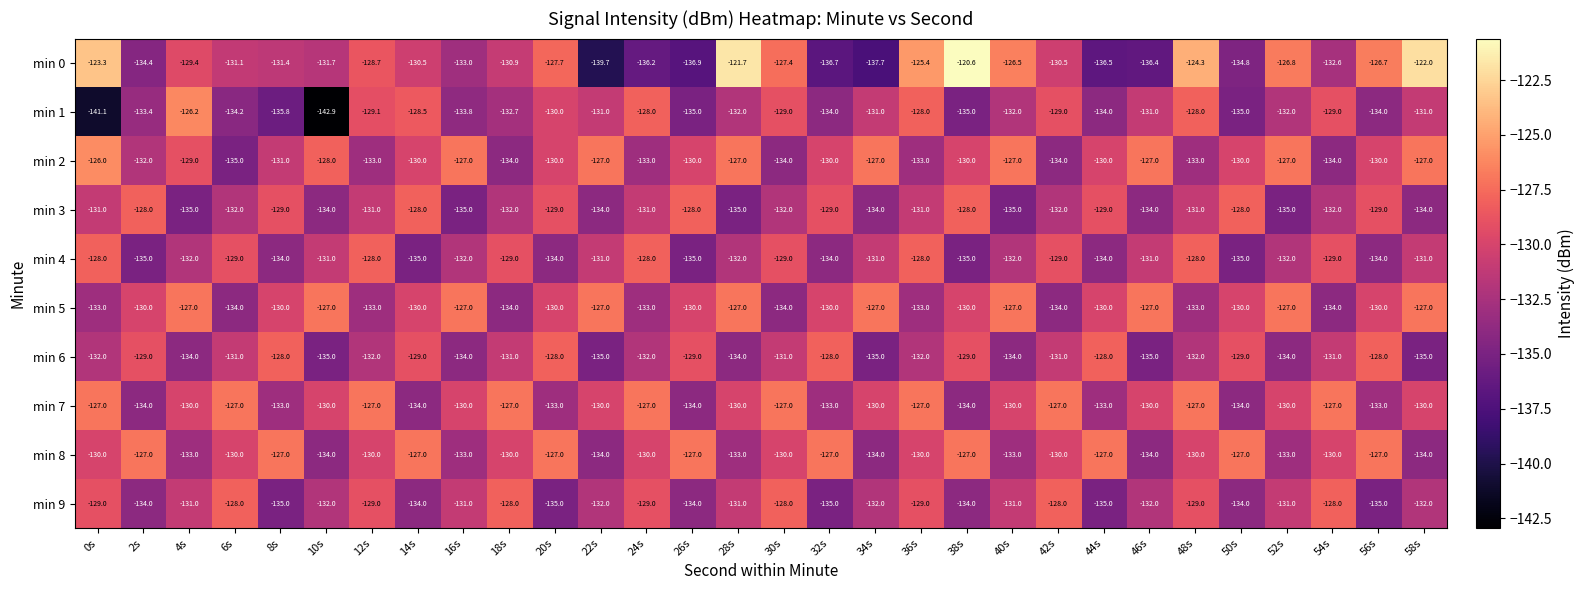

The value of min 3 at 34s is -134.0. True or false?

True